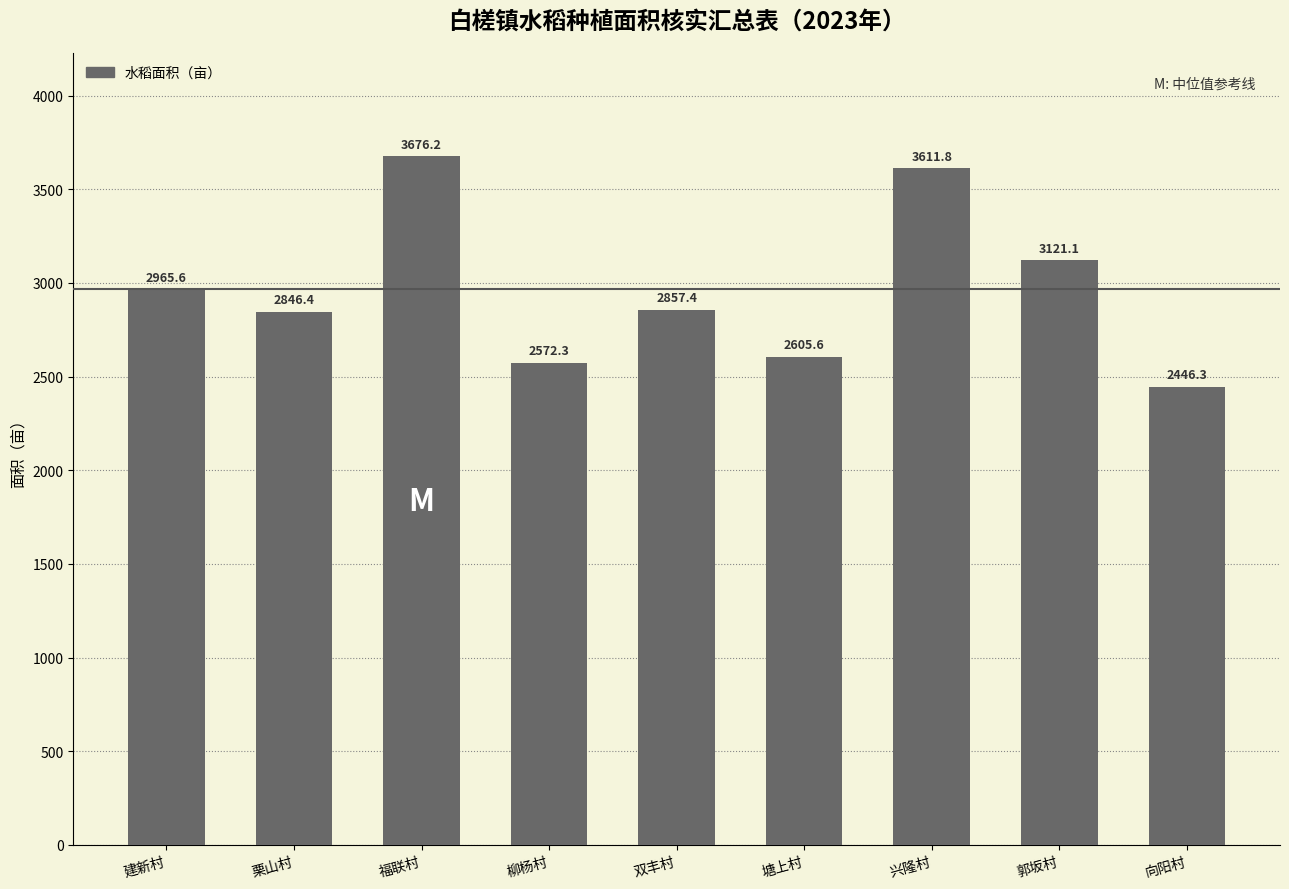

What is the difference between the maximum and minimum values?

1229.9